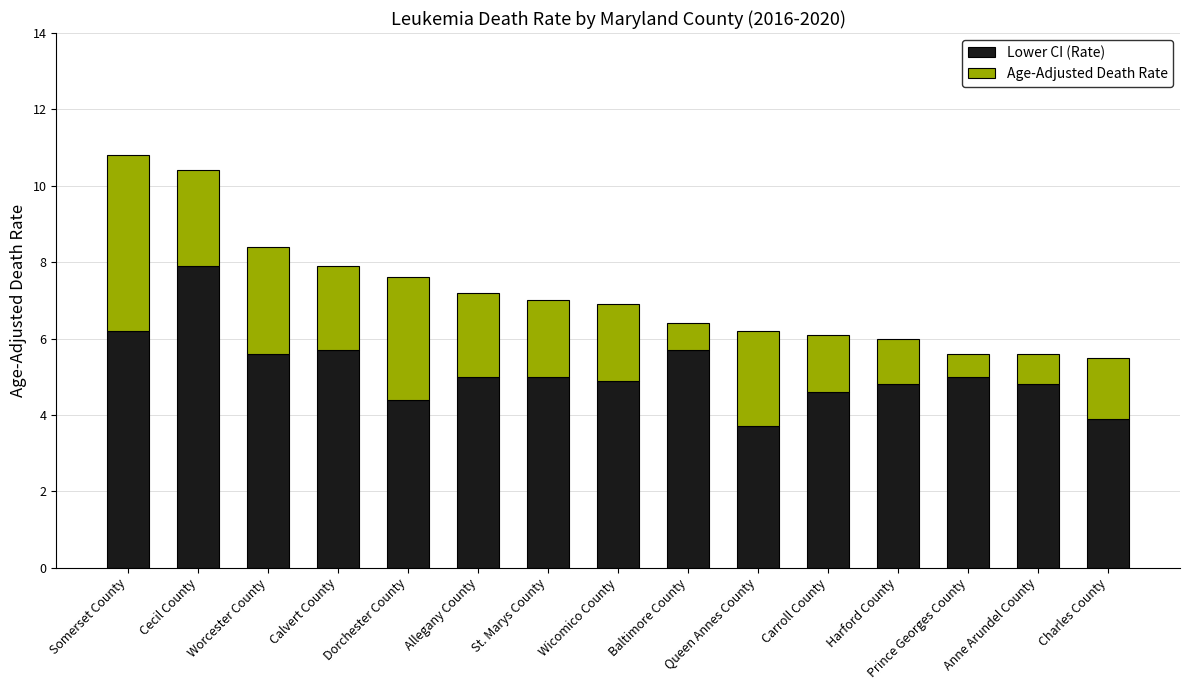

What is the minimum value for Lower CI (Rate)?

3.7